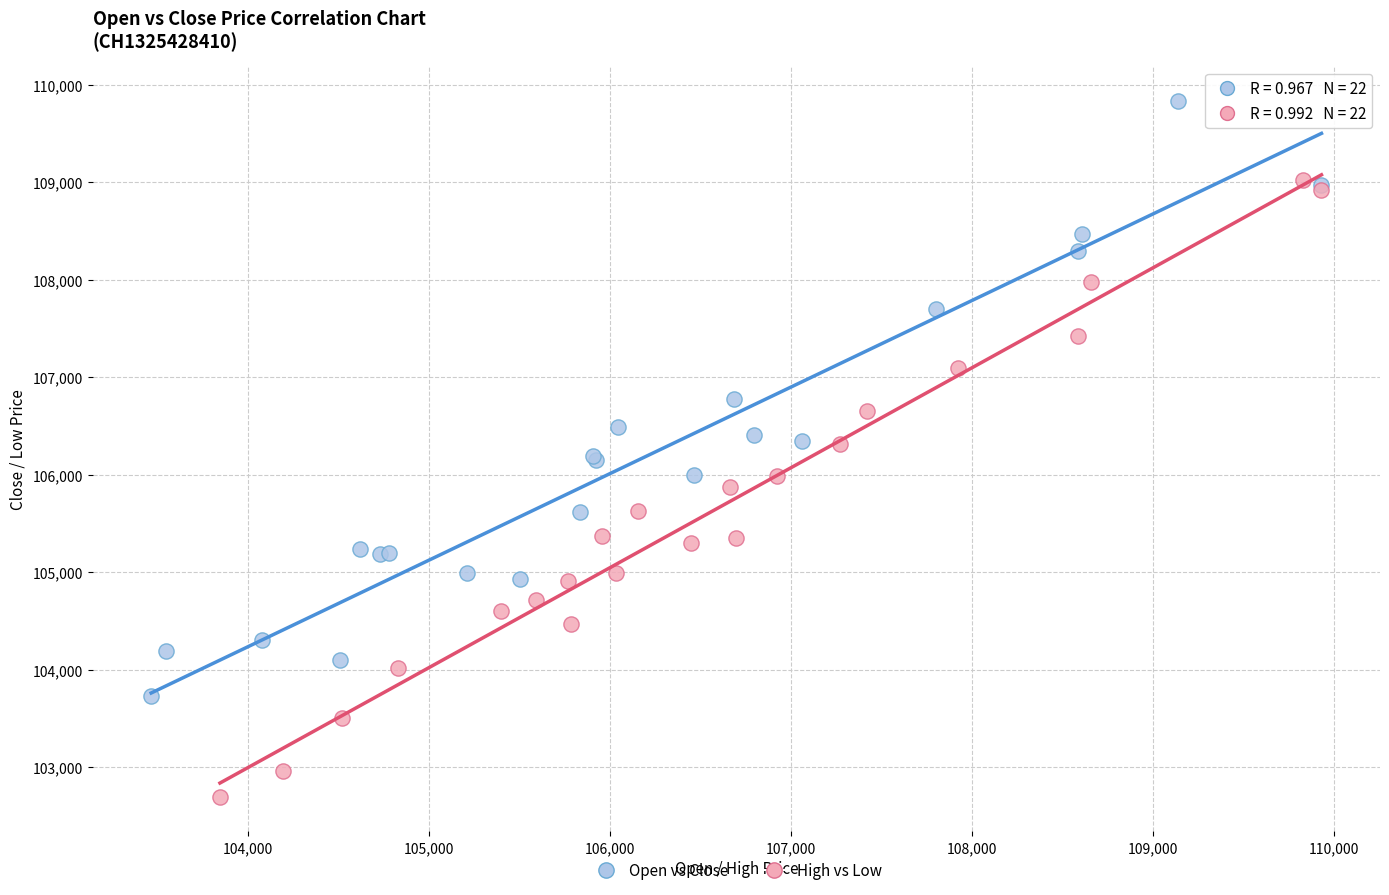

Which series has the largest Y range (max minus min)?

High vs Low